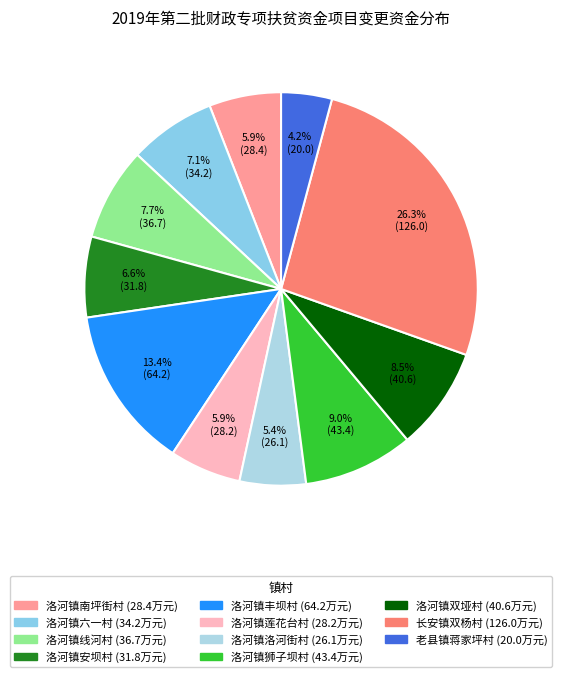

What is the smallest slice in the pie chart?

老县镇蒋家坪村